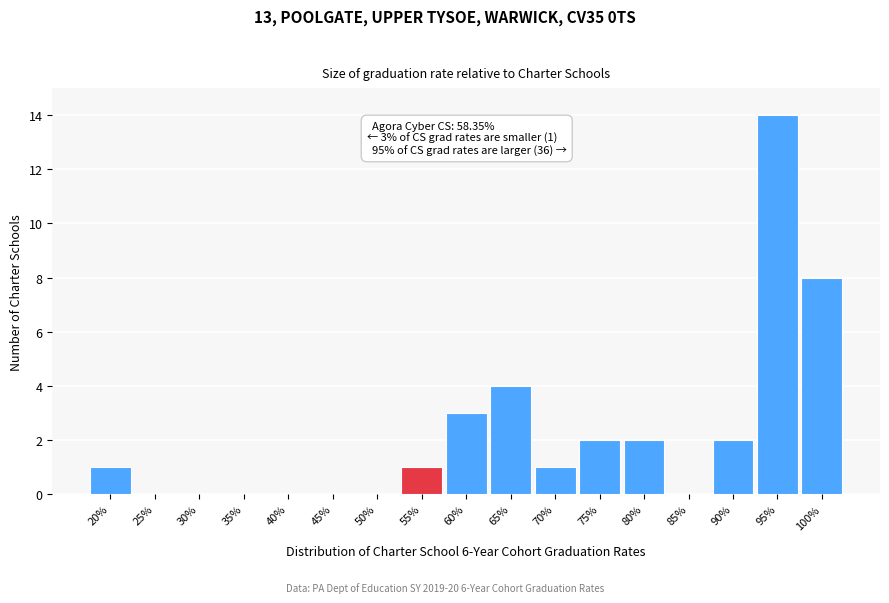

Reading left to right, extract all data points from this chart.

20%=1	25%=0	30%=0	35%=0	40%=0	45%=0	50%=0	55%=1	60%=3	65%=4	70%=1	75%=2	80%=2	85%=0	90%=2	95%=14	100%=8